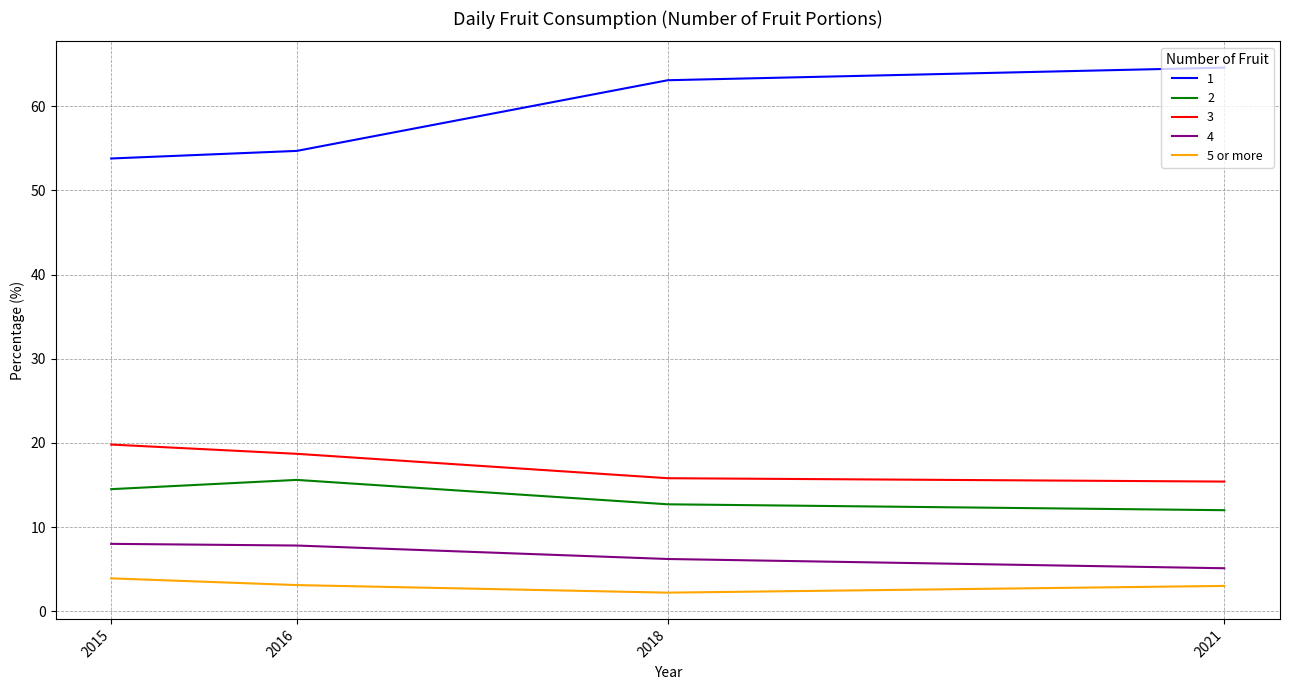

Which category has the highest value across all series?

2021